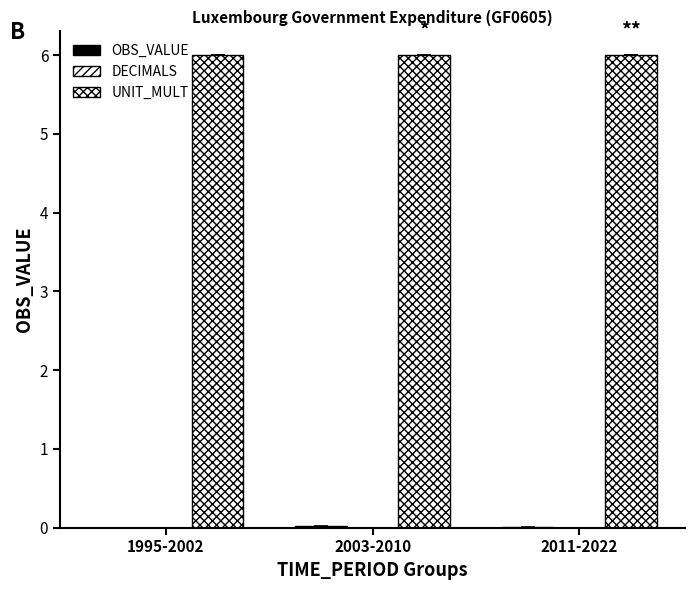

What position from the left is 2011-2022?

3